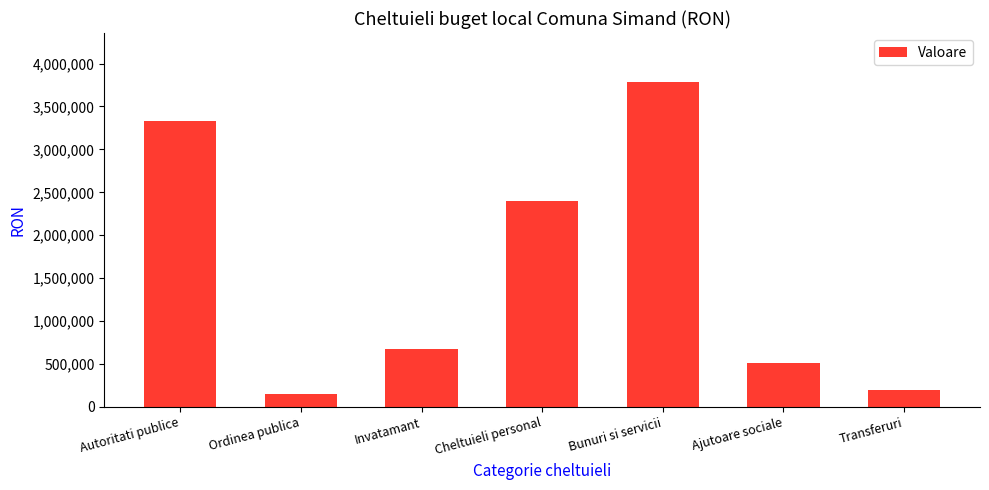

Does the chart contain any negative values?

No